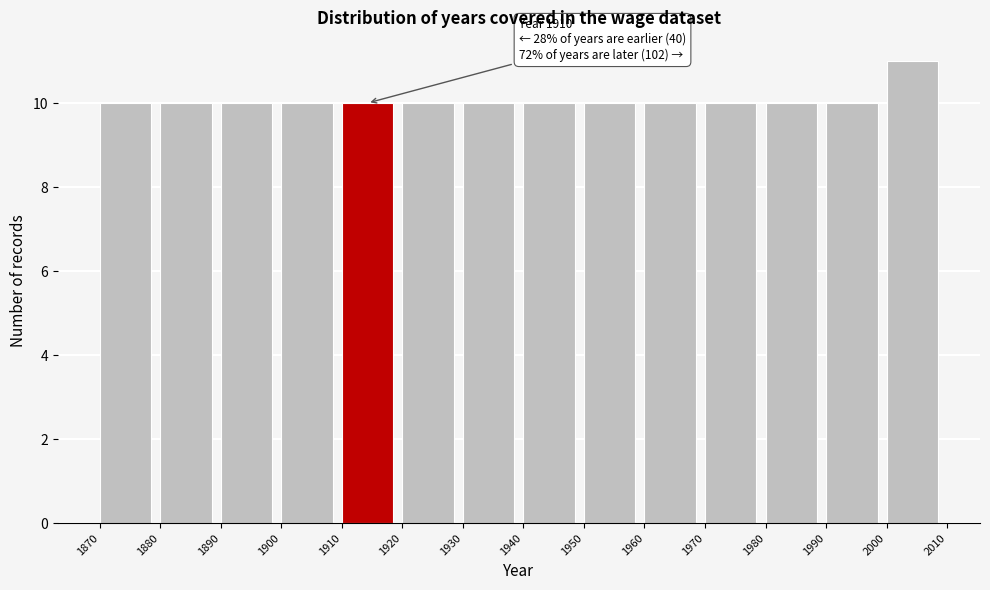

Over which range of the x-axis is the bar tallest?

2000 to 2010